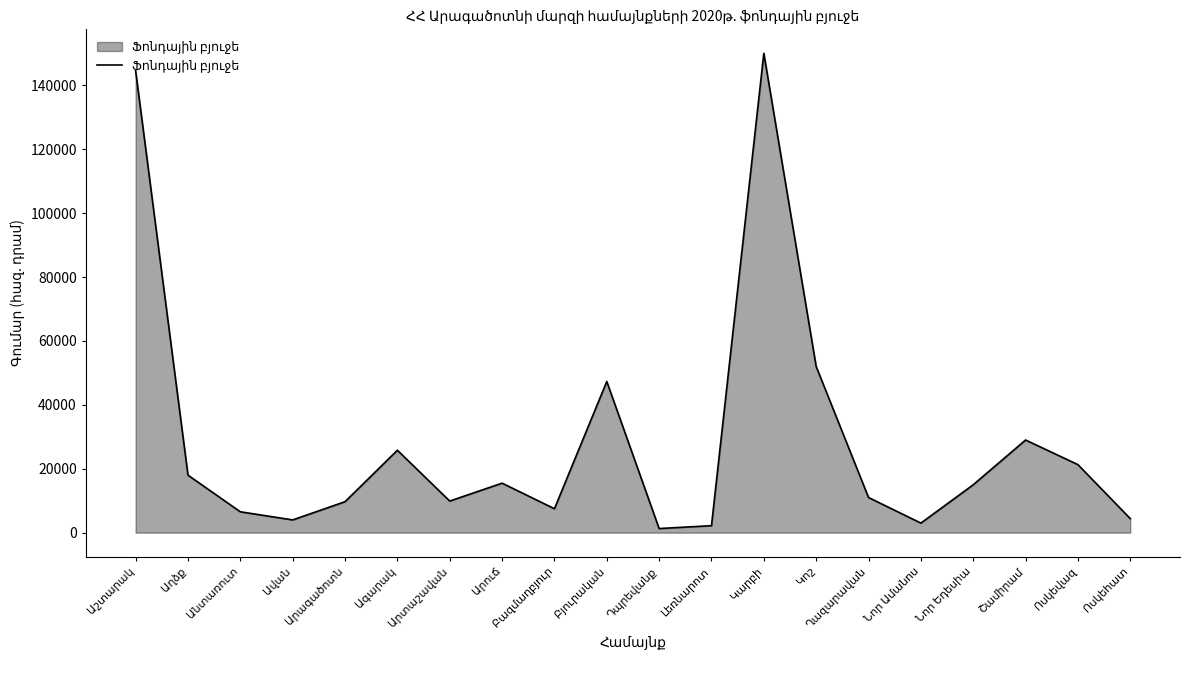

What is the difference between the maximum and minimum values?

148702.8